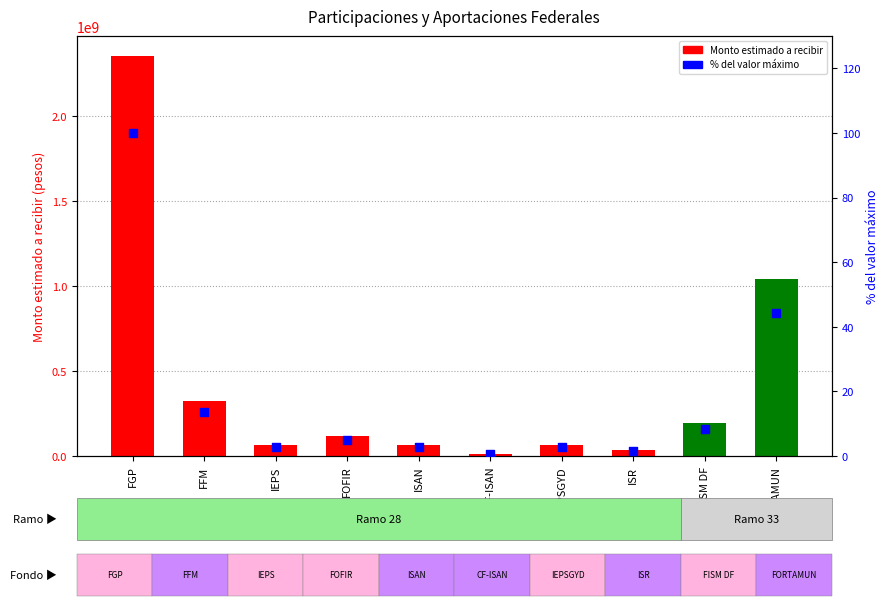

At how many categories does at least one series exceed 1066041296?

1